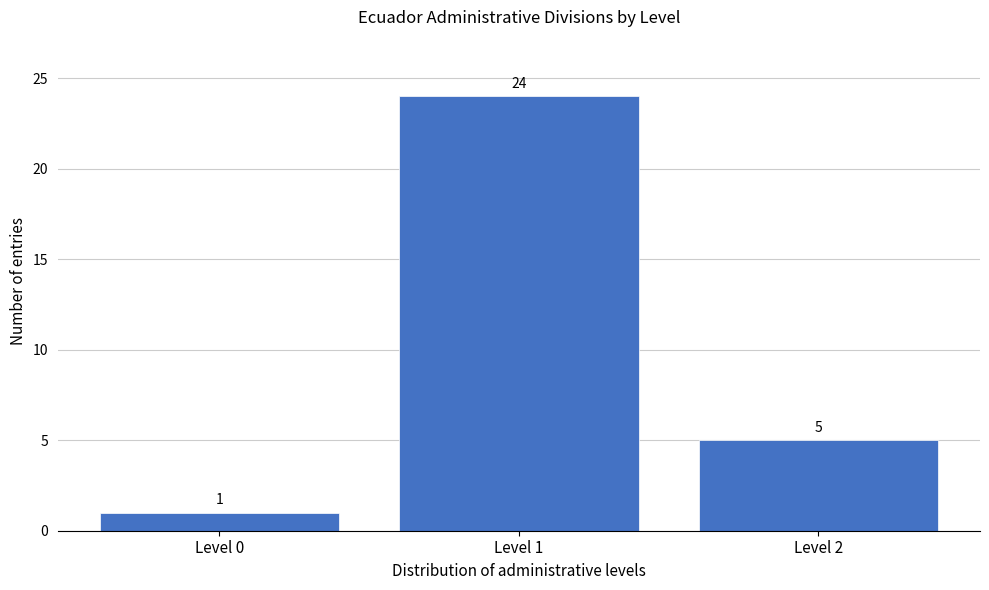

Reading left to right, list all the values displayed in this chart.

Level 0=1	Level 1=24	Level 2=5